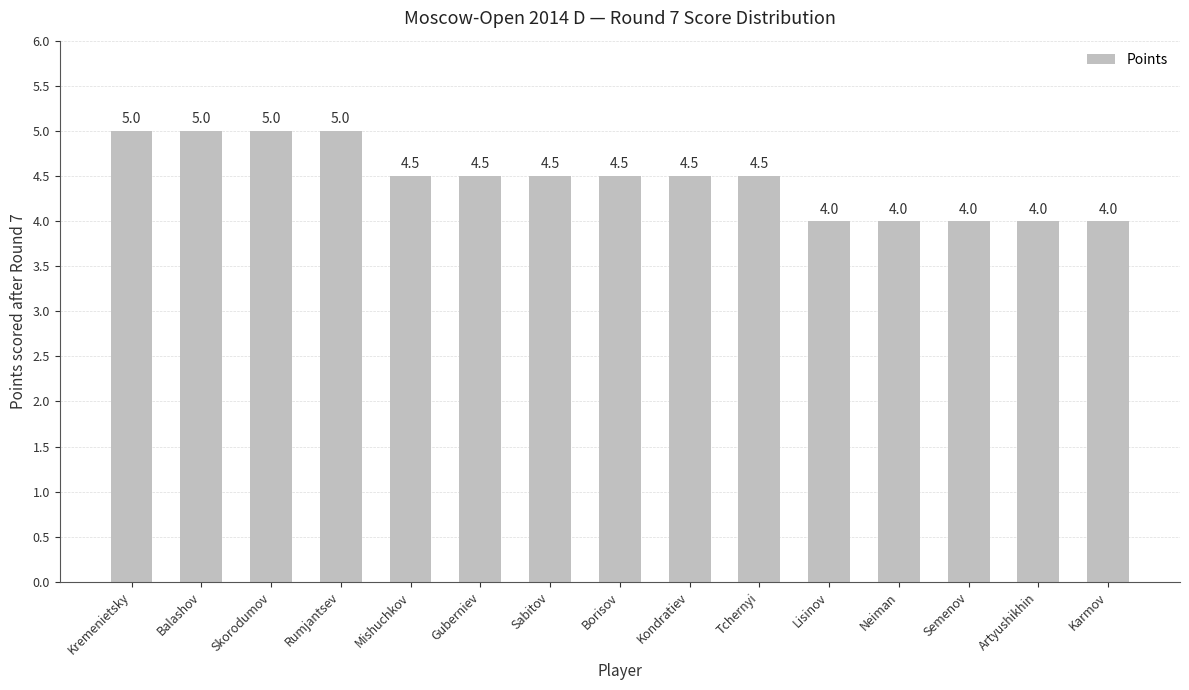

What position from the left is Kremenietsky?

1